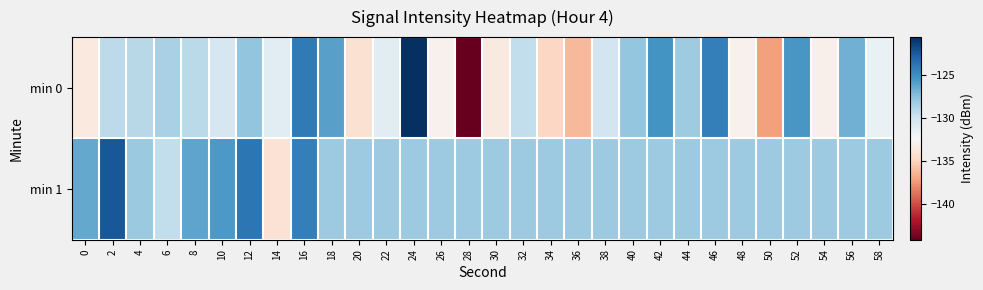

Which series changed the most between 26 and 28?

min 0